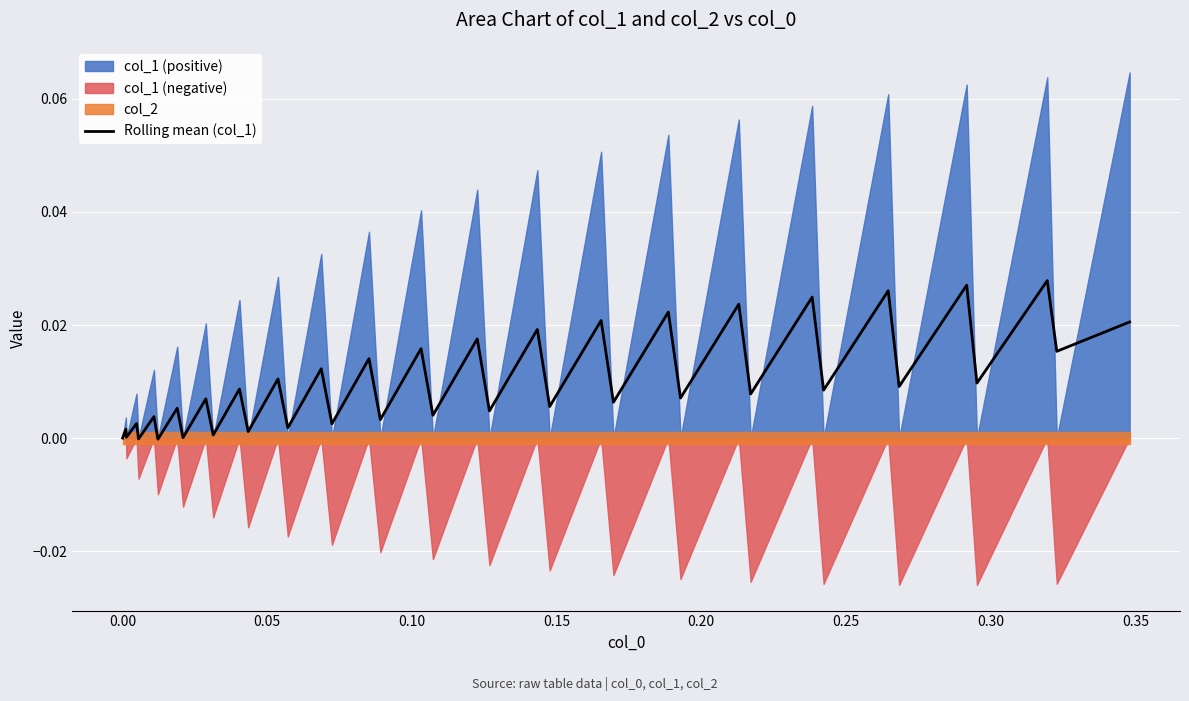

True or false: there are more than 2 points higher than both neighbors.

True